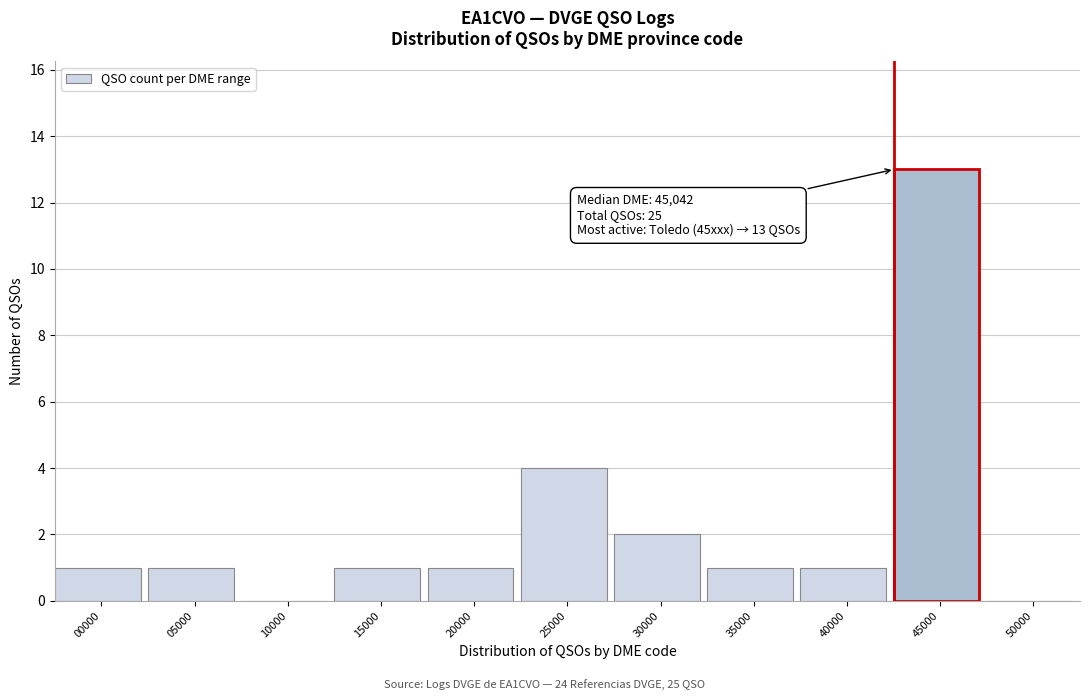

Reading left to right, list all the values displayed in this chart.

00000=1	05000=1	10000=0	15000=1	20000=1	25000=4	30000=2	35000=1	40000=1	45000=13	50000=0